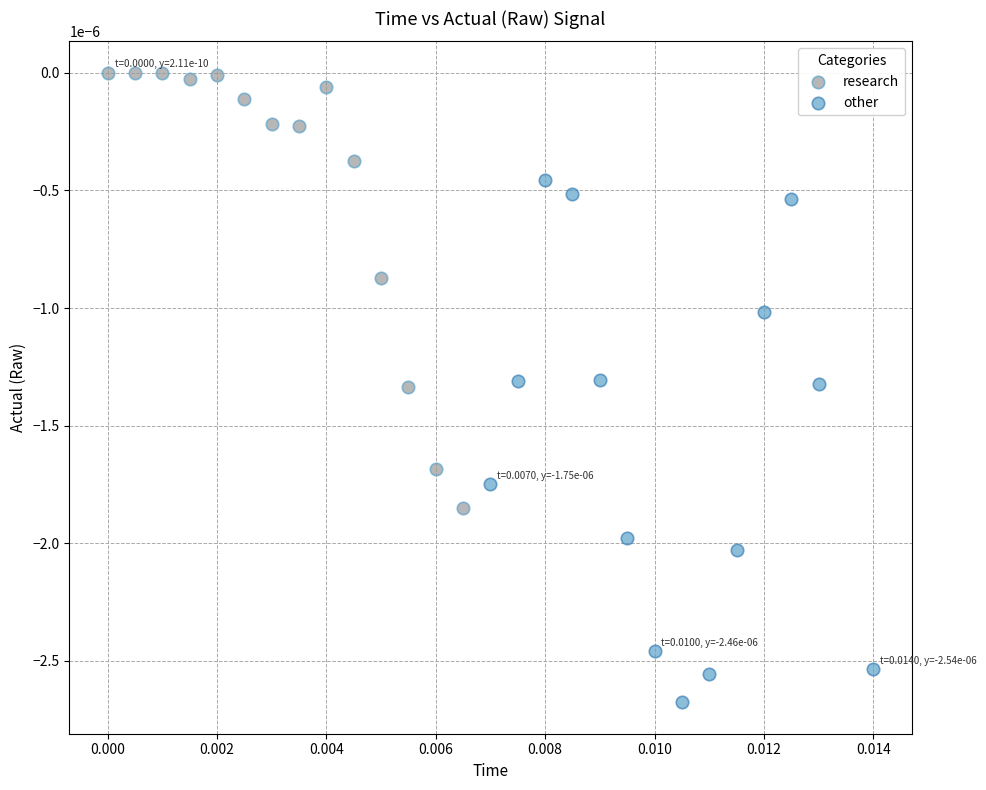

Which series reaches the minimum Y coordinate?

other